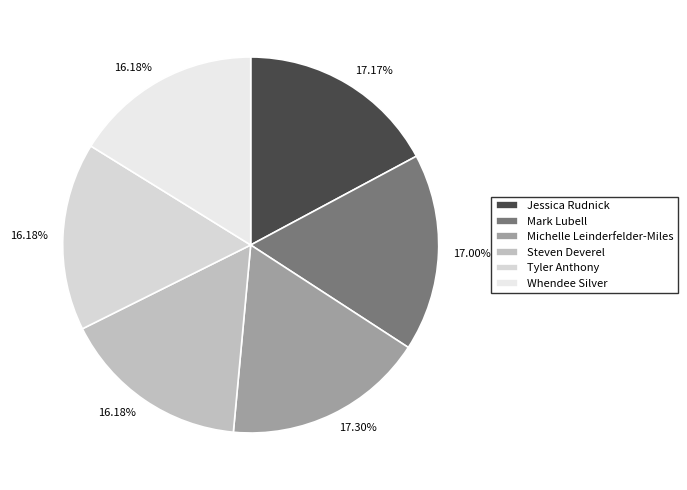

What portion of the pie excludes Tyler Anthony?

83.8%